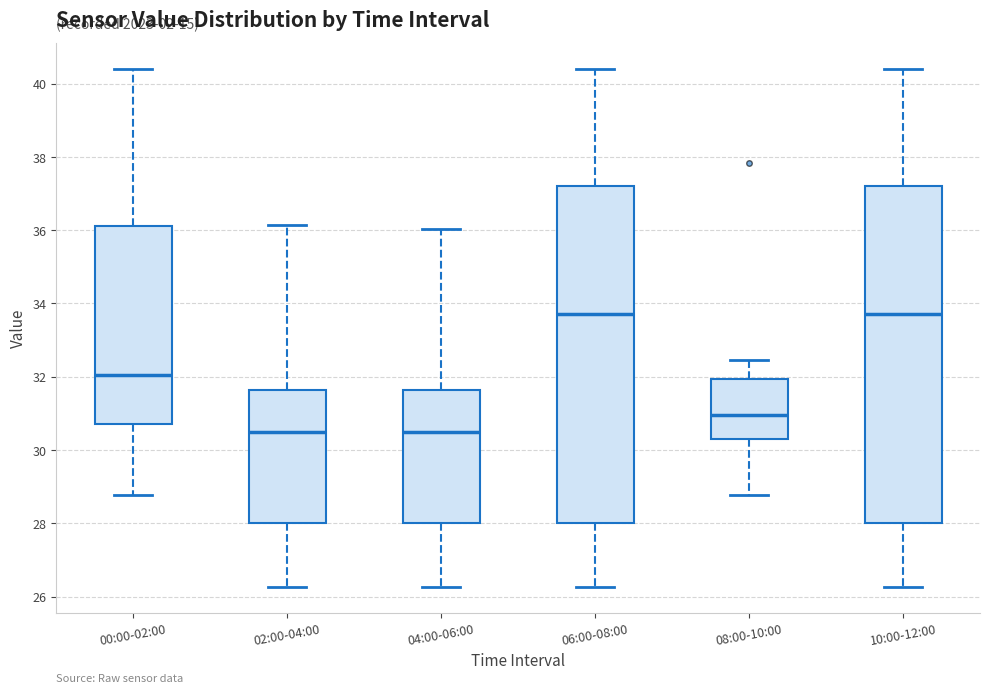

Where does the median line of the box for 10:00-12:00 sit on the y-axis? The values are not printed on the chart, so give them approximately, as read against the axis.

33.8